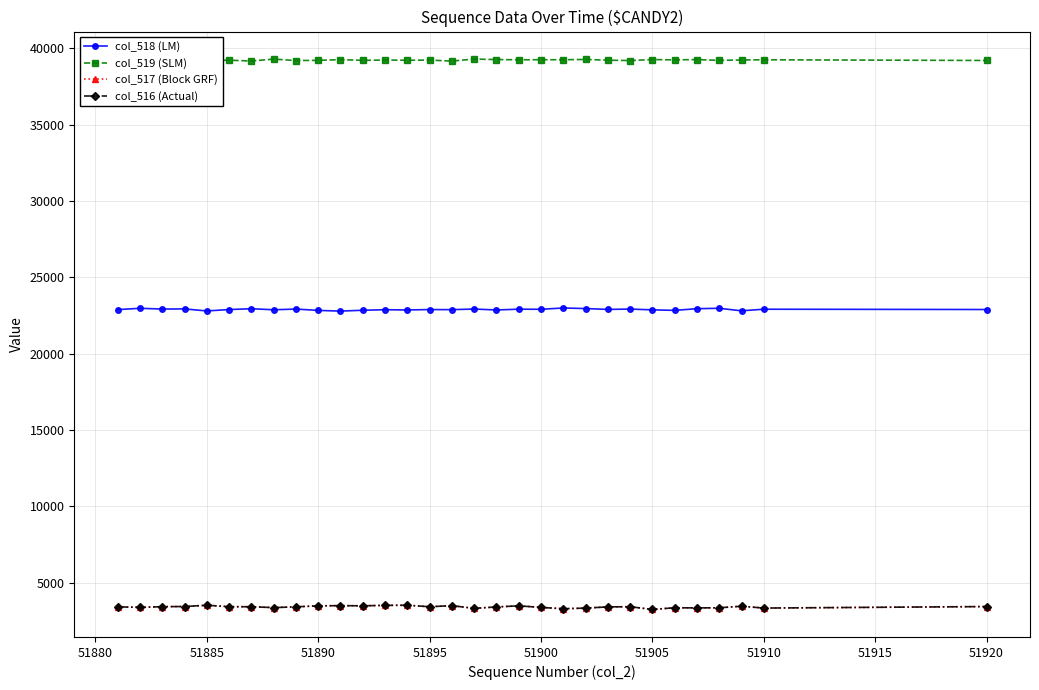

What is the maximum value shown in the chart?

39287